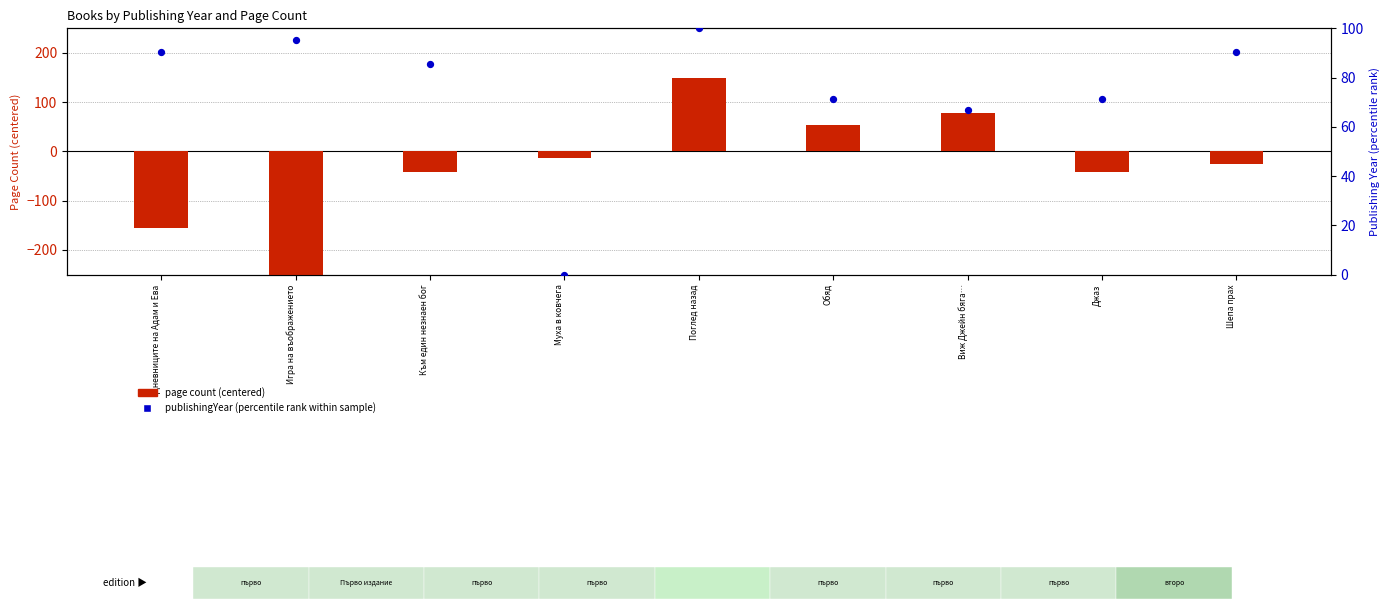

What is the ratio of the value at Джаз to the value at Обяд?

1.0